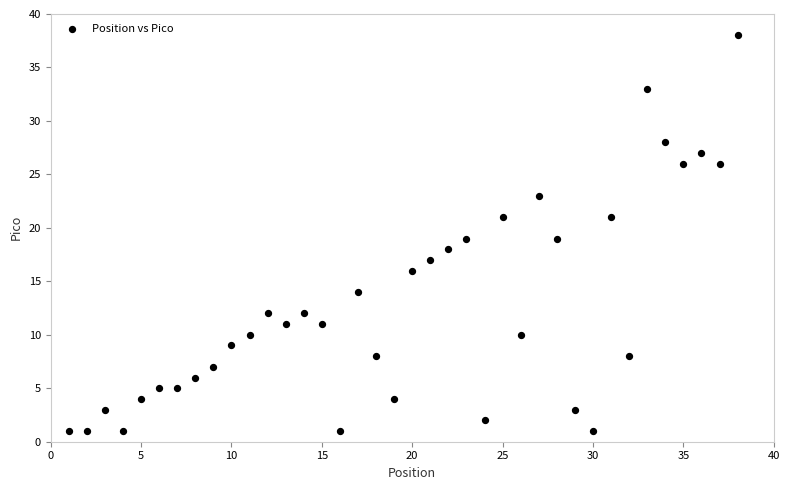

What is the range of Y values (max minus min)?

37